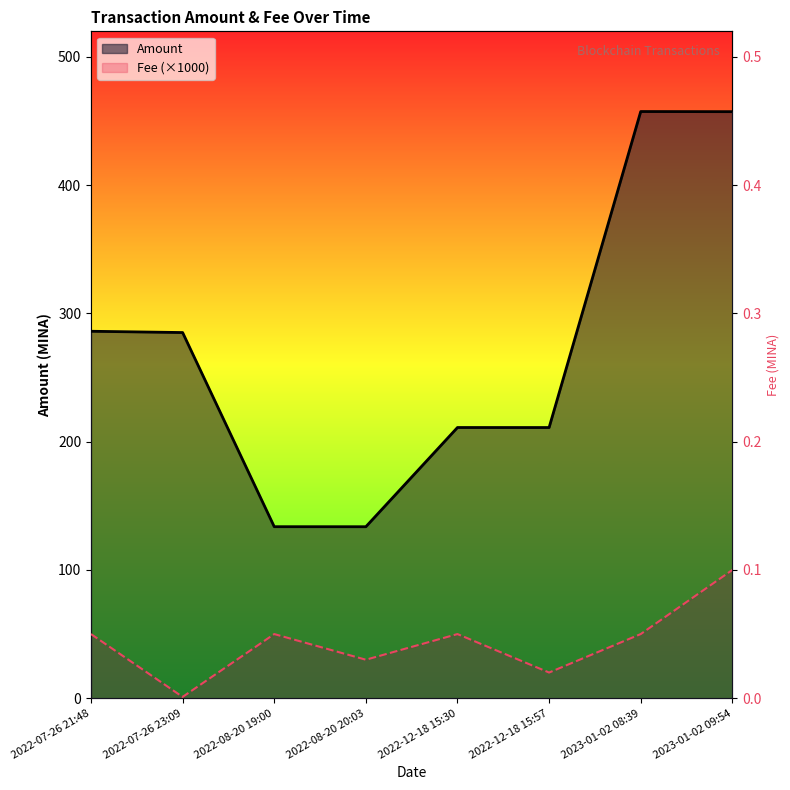

At which category does Fee reach its first local valley?

2022-07-26 23:09